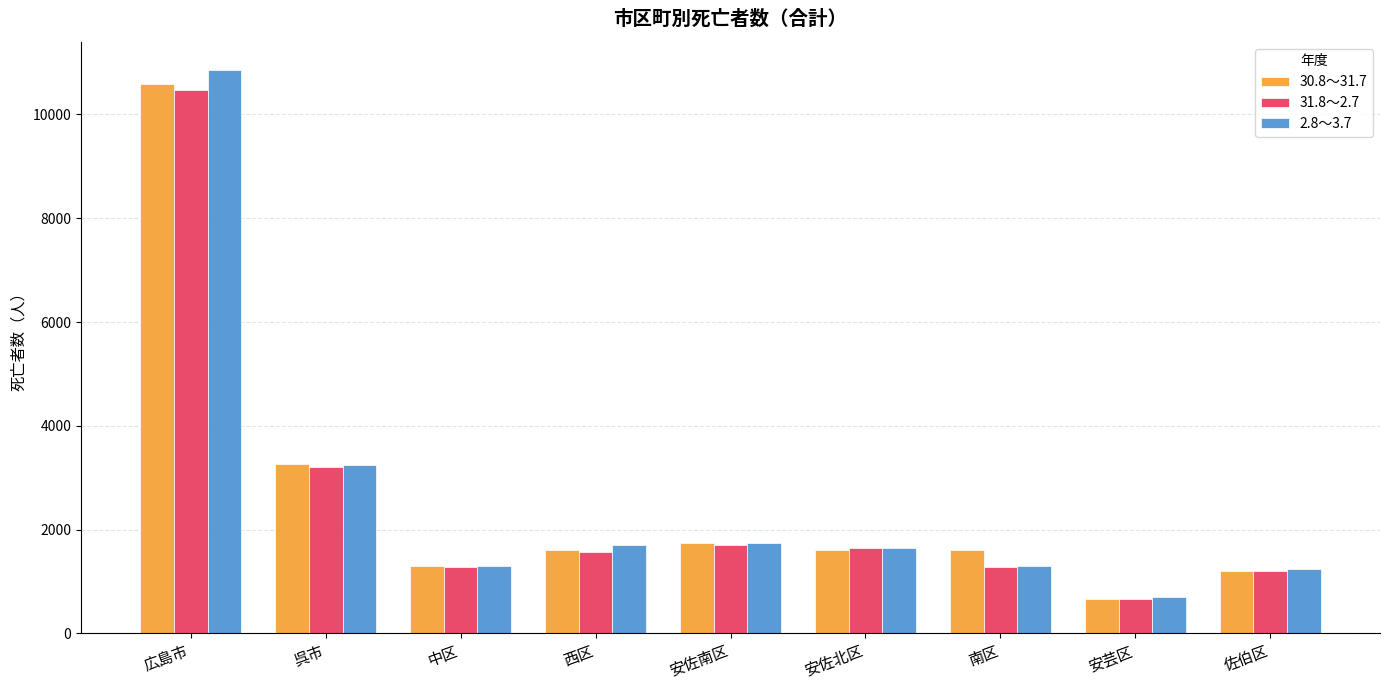

What is the spread (max minus min) of values at 南区?

321